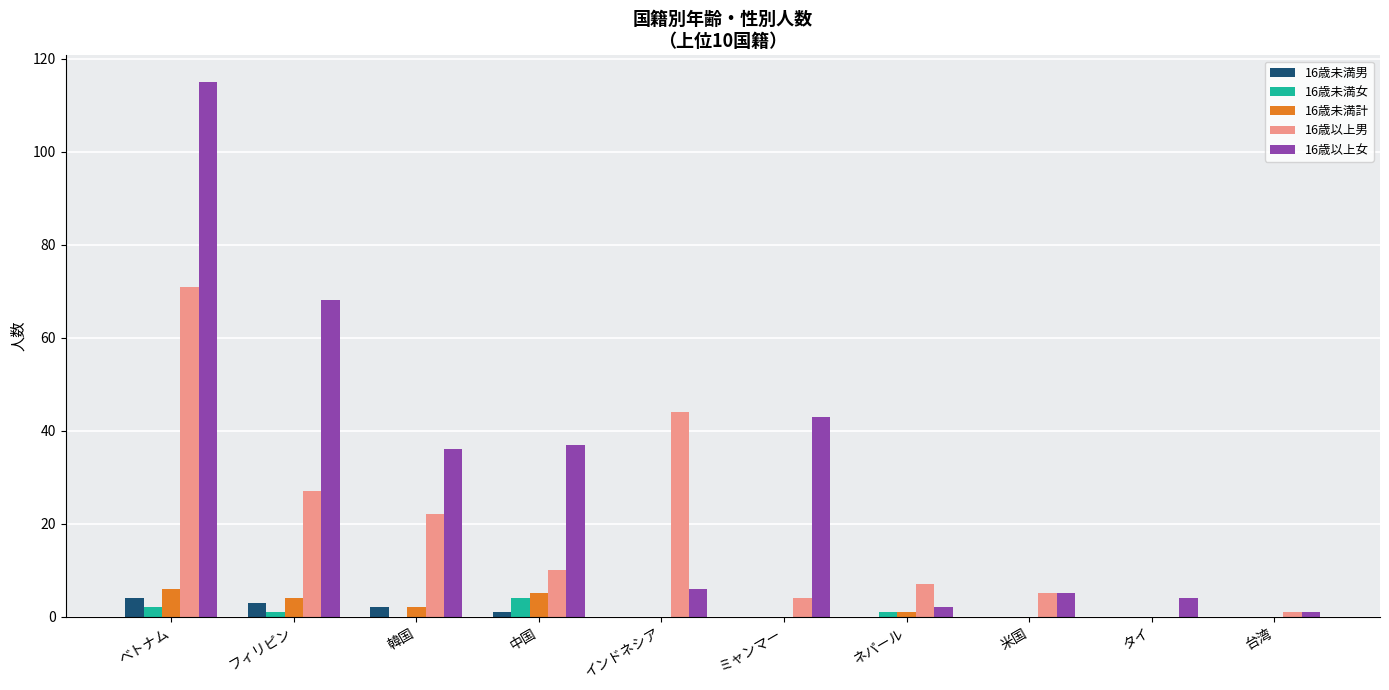

Is the value of 16歳以上女 at ベトナム greater than the value of 16歳未満女 at ネパール?

Yes